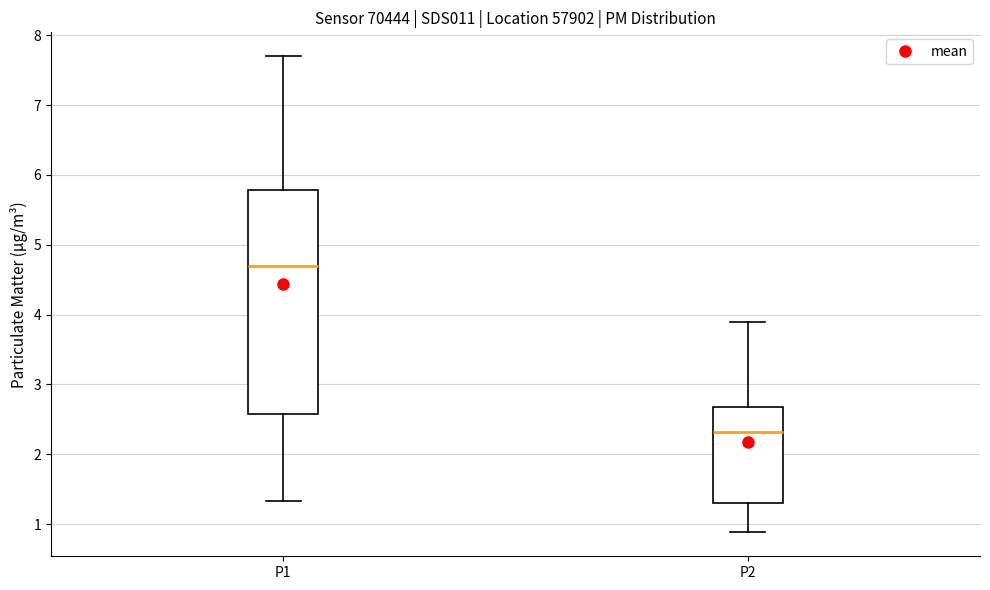

Reading left to right, read every box against the y-axis: the position of its median line, the range the box covers, and the ends of its whiskers. The values are not printed on the chart, so give them approximately, as read against the axis.

P1: median 4.7, box 2.6 to 5.8, whiskers 1.3 to 7.7
P2: median 2.3, box 1.3 to 2.7, whiskers 0.9 to 3.9